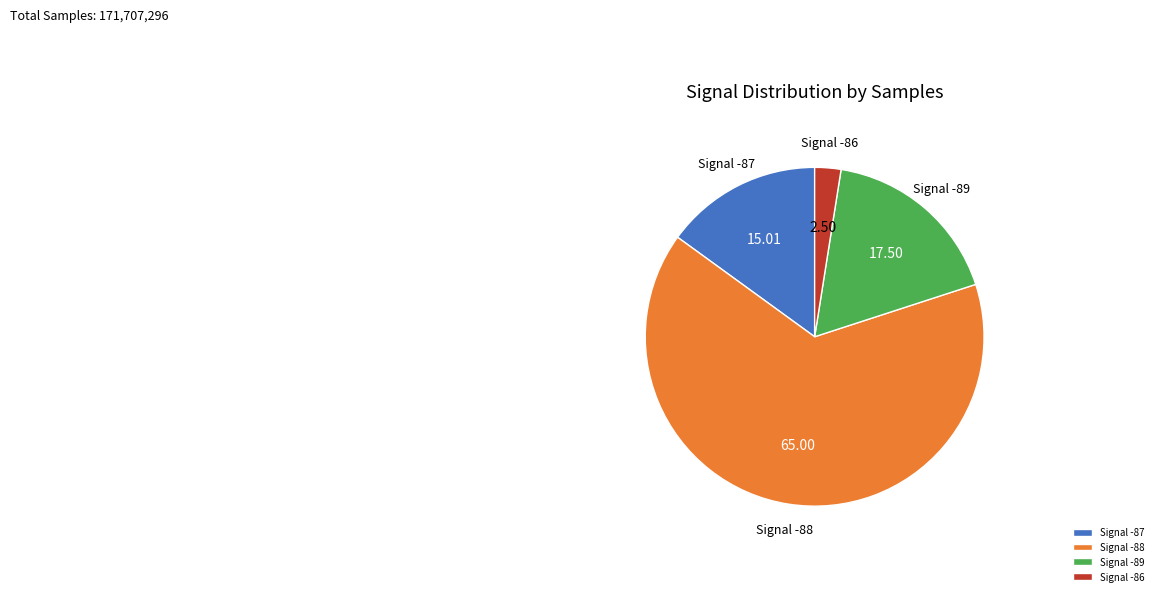

Do Signal -88 and Signal -89 together represent more than half of the pie?

Yes